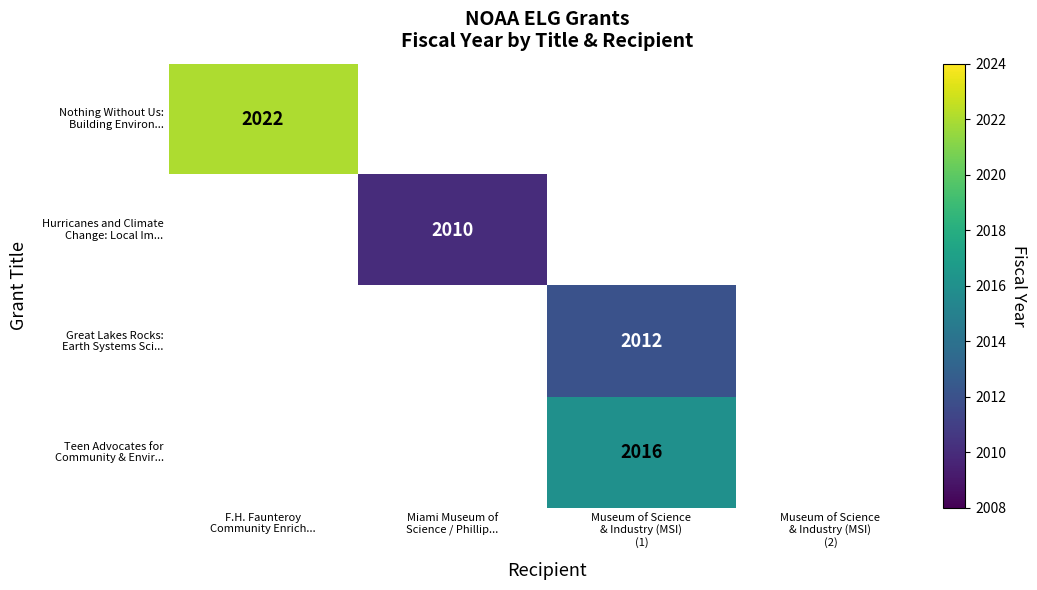

How many distinct data groups are displayed?

4